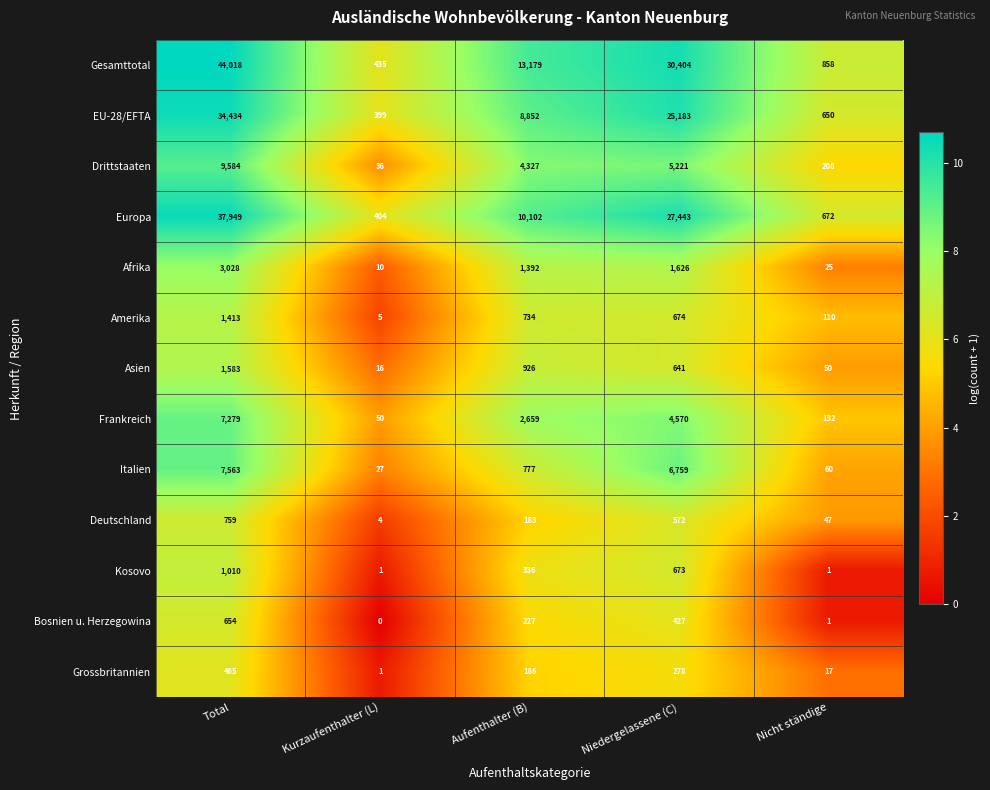

Which series has the largest total across all categories?

Gesamttotal